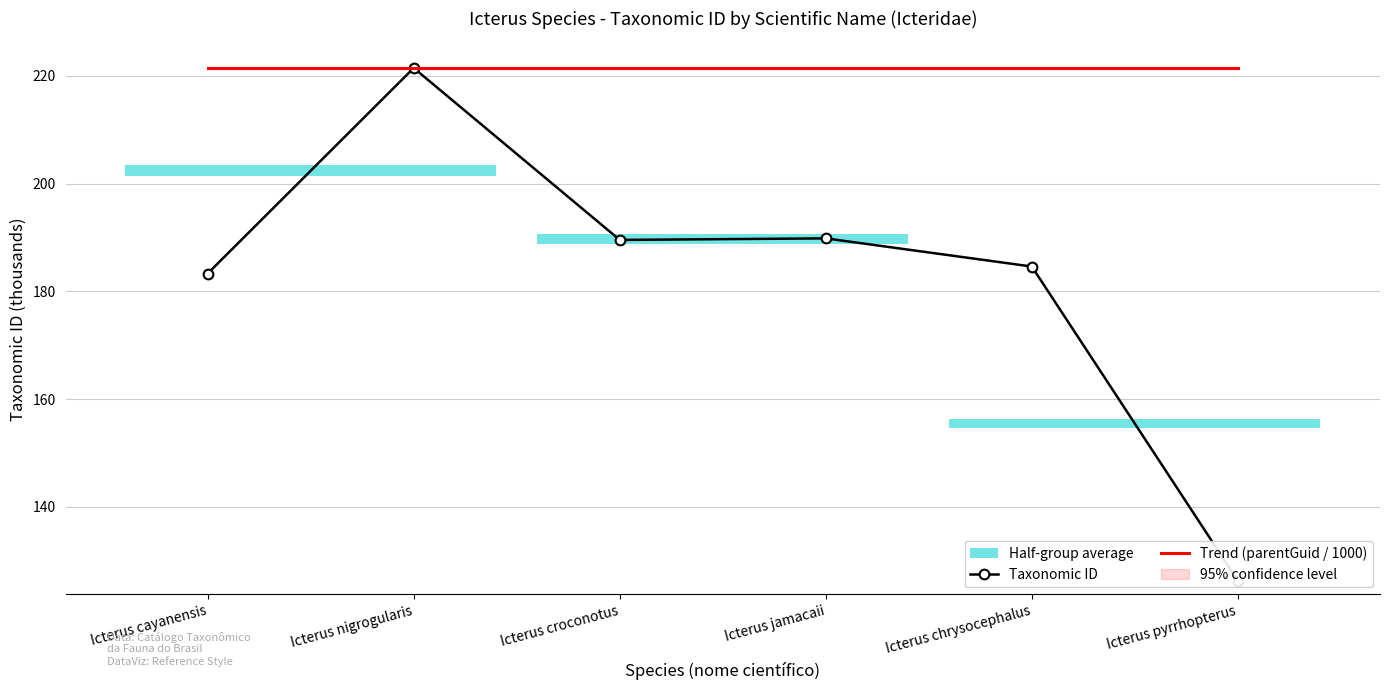

Which series has the largest total across all categories?

Trend (parentGuid / 1000)